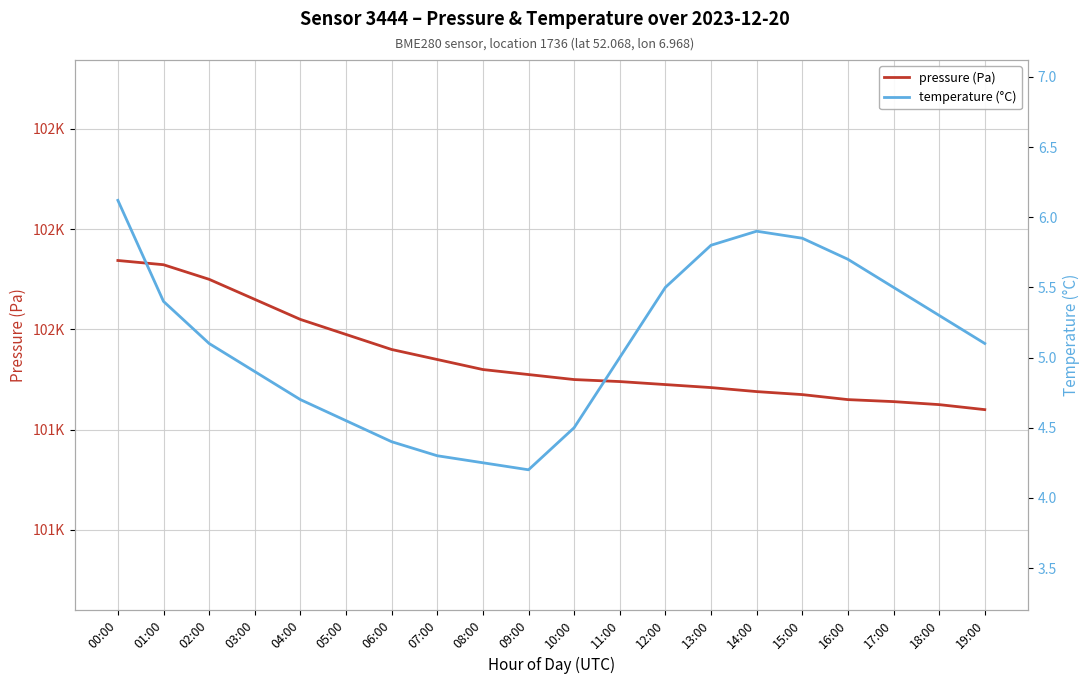

The pressure (Pa) series shows 101510.0 at 04:00. True or false?

True